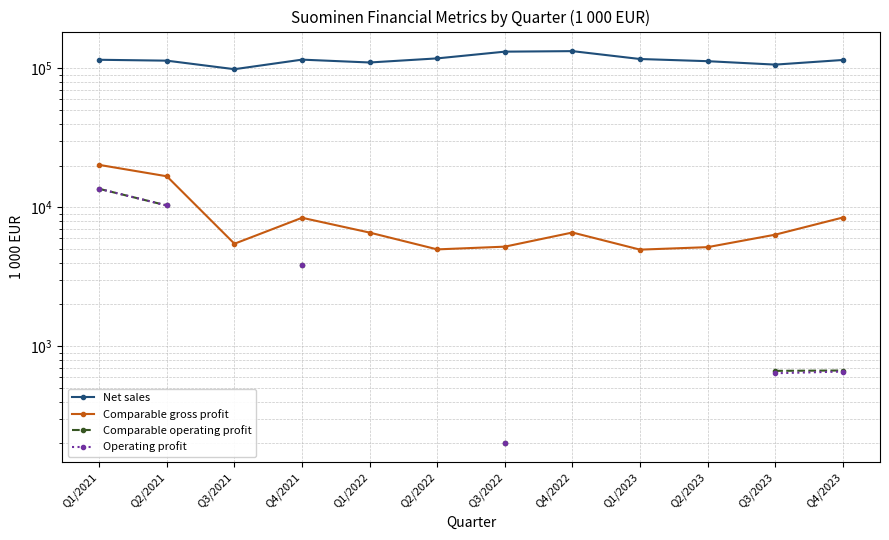

What is the sum of the Comparable gross profit values at Q2/2023 and Q1/2021?

25379.3